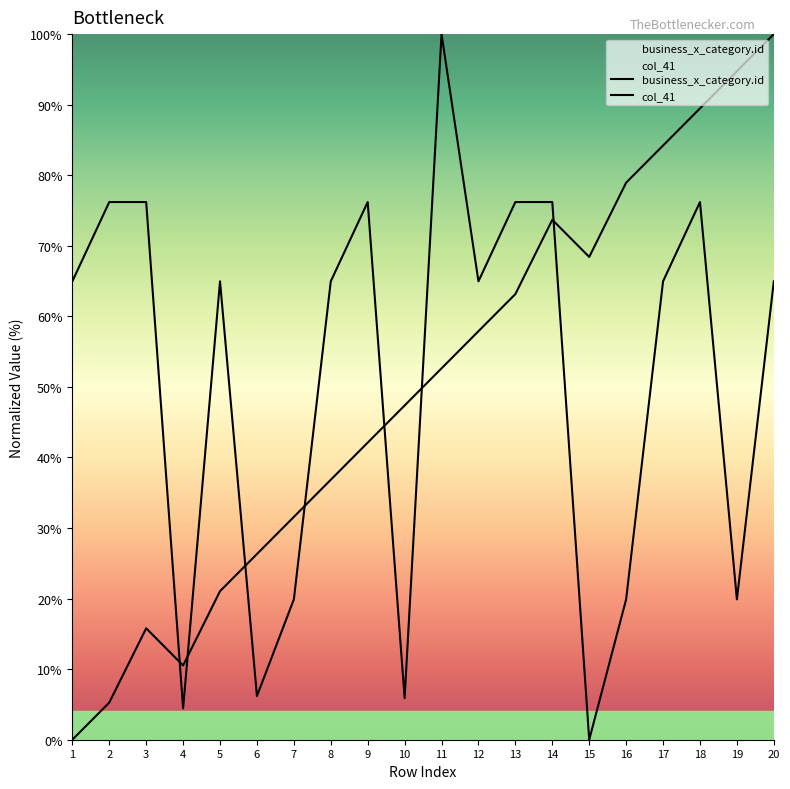

Is it true that col_41 equals 65.0 at 17?

True